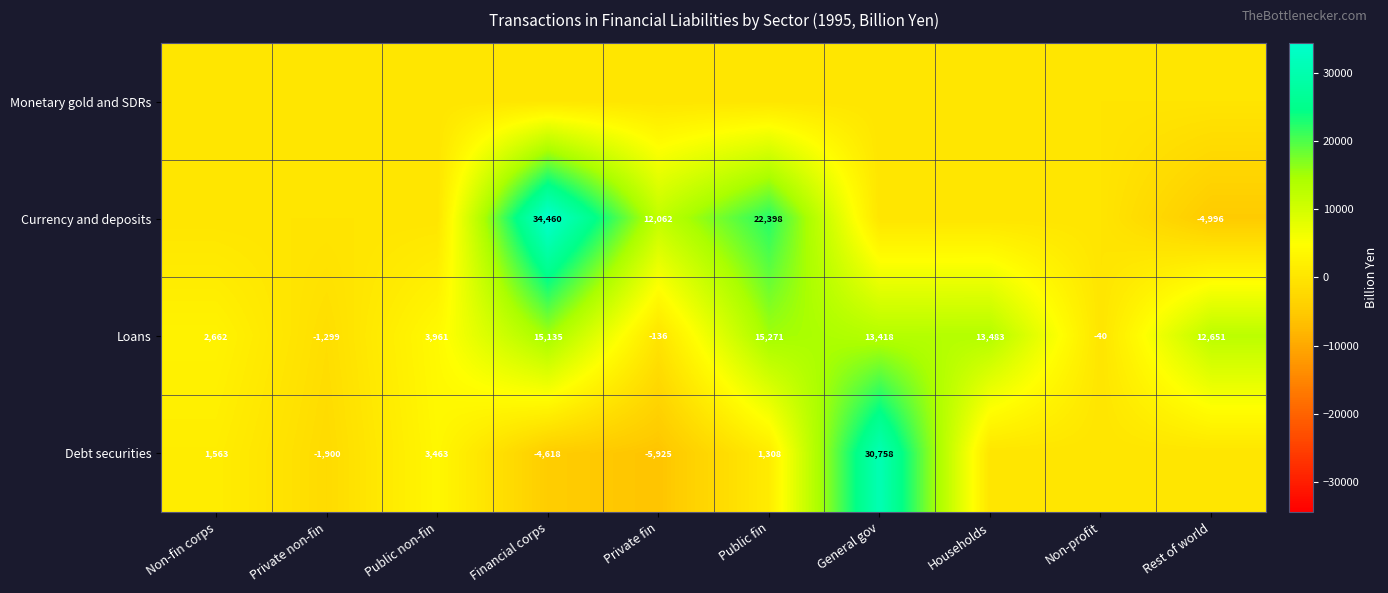

True or false: Debt securities has a value of 940 at Non-fin corps.

False